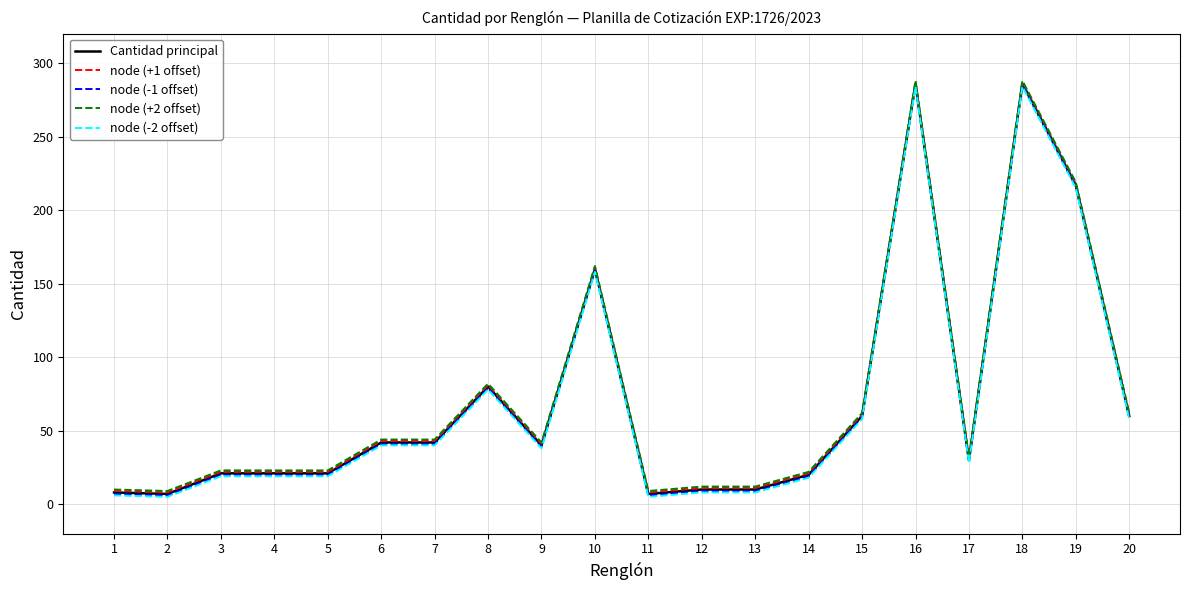

True or false: node (-2 offset) and node (+2 offset) cross at least once.

False